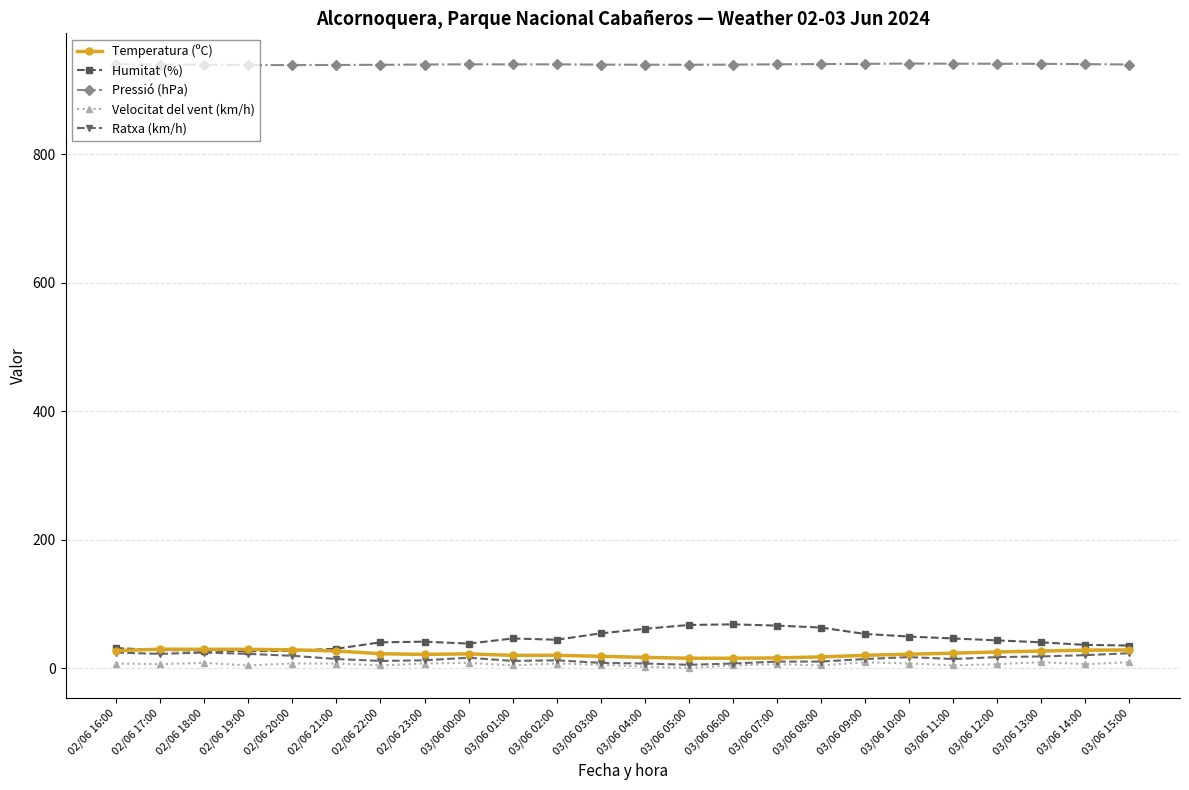

Where does the Temperatura (ºC) series first go above 22?

02/06 16:00